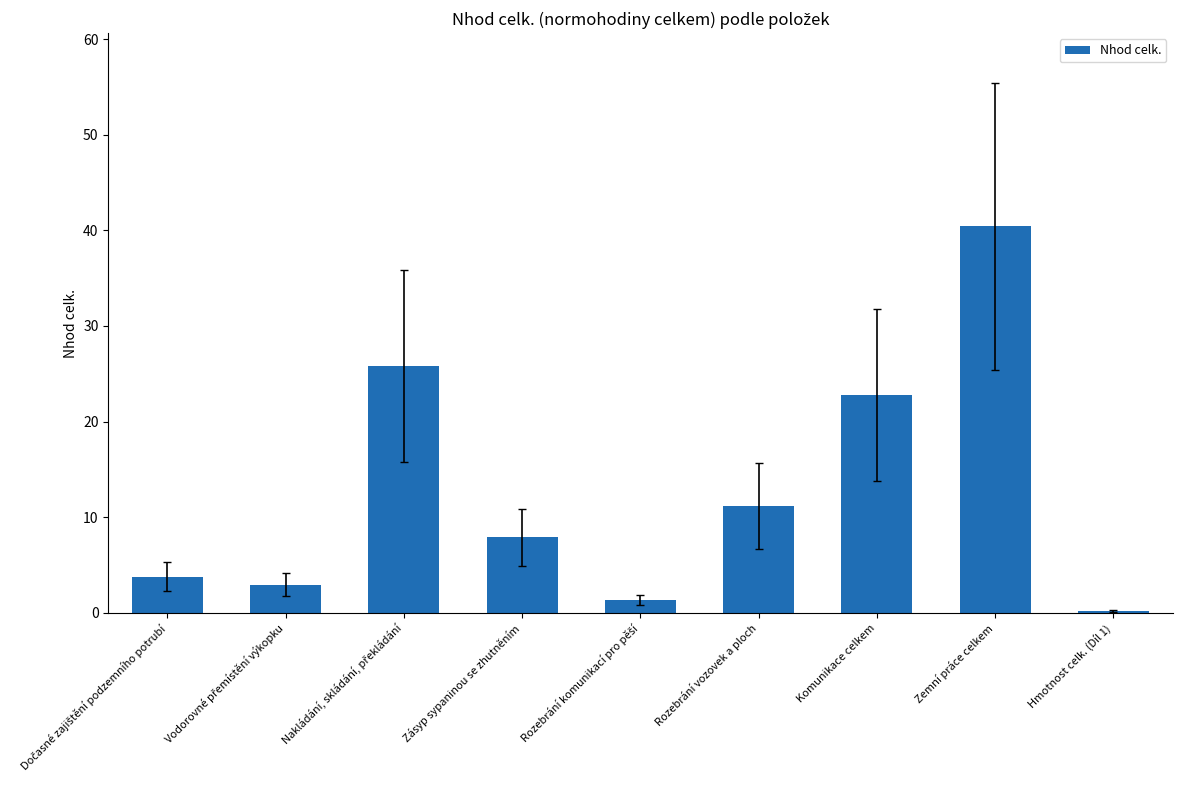

What is the change in value from Zásyp sypaninou se zhutněním to Komunikace celkem?

+14.8